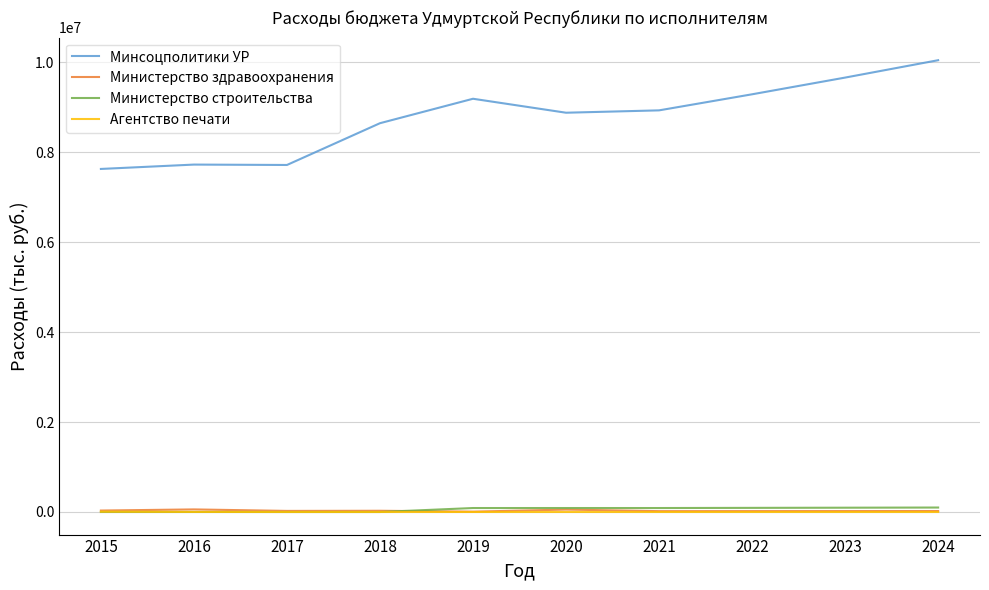

What are all the series names shown in the legend?

Минсоцполитики УР, Министерство здравоохранения, Министерство строительства, Агентство печати